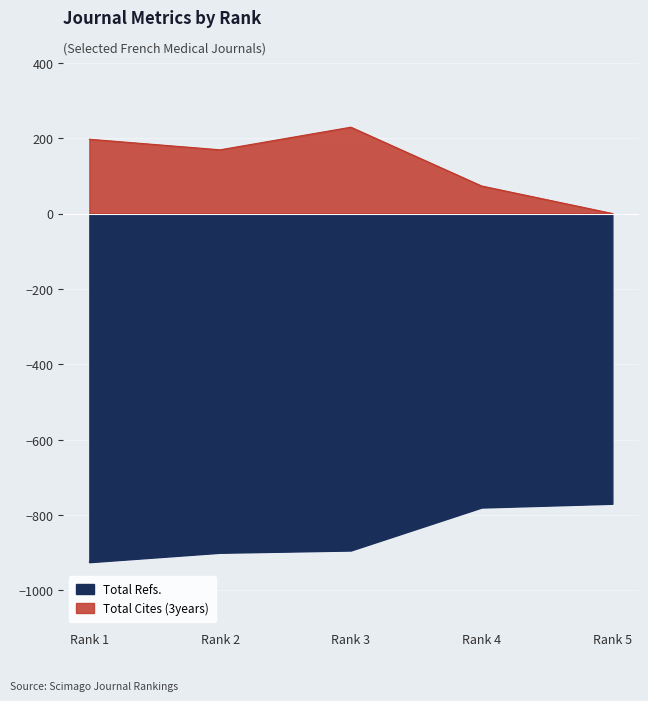

True or false: Total Refs. and Total Cites (3years) intersect in this chart.

False